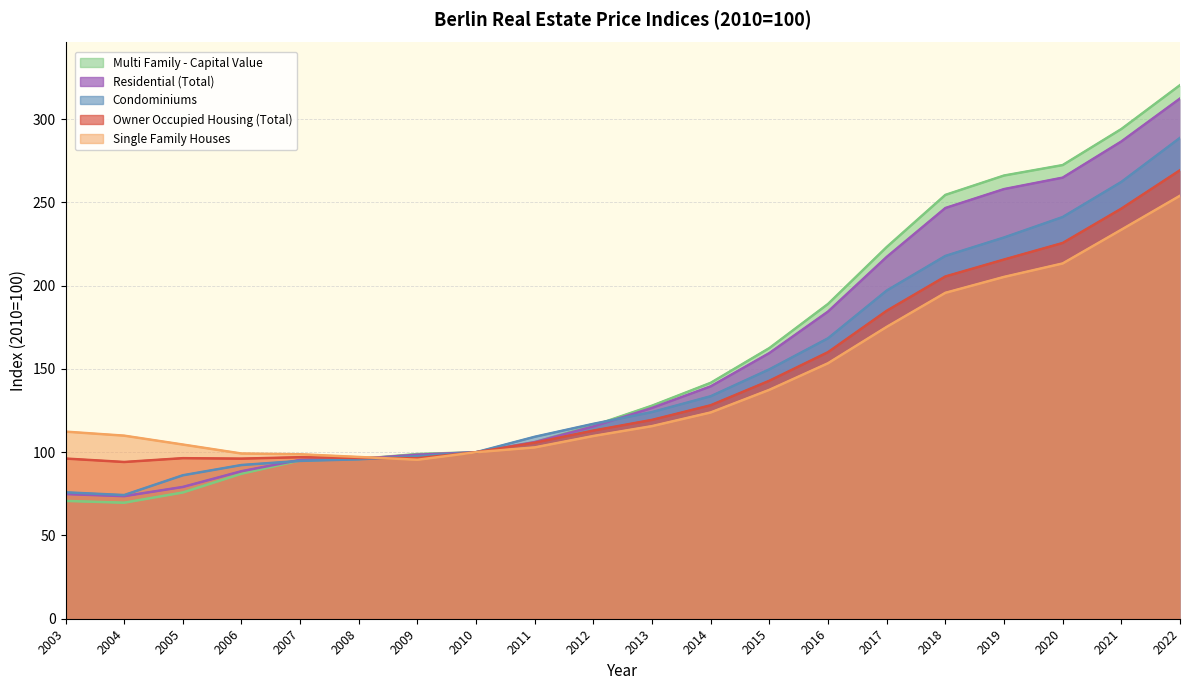

What is the average value of the Owner Occupied Housing (Total) series?

144.5